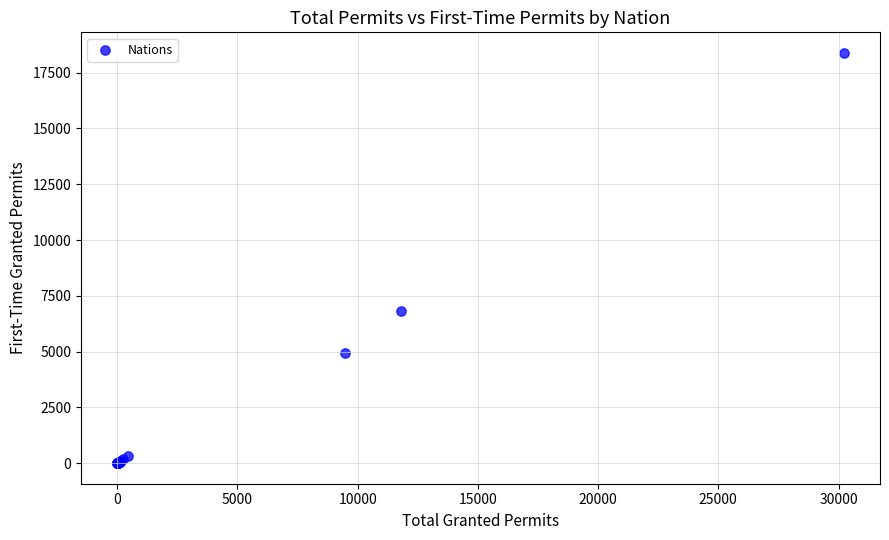

What Y value in the scatter plot is closest to 9192?

6840